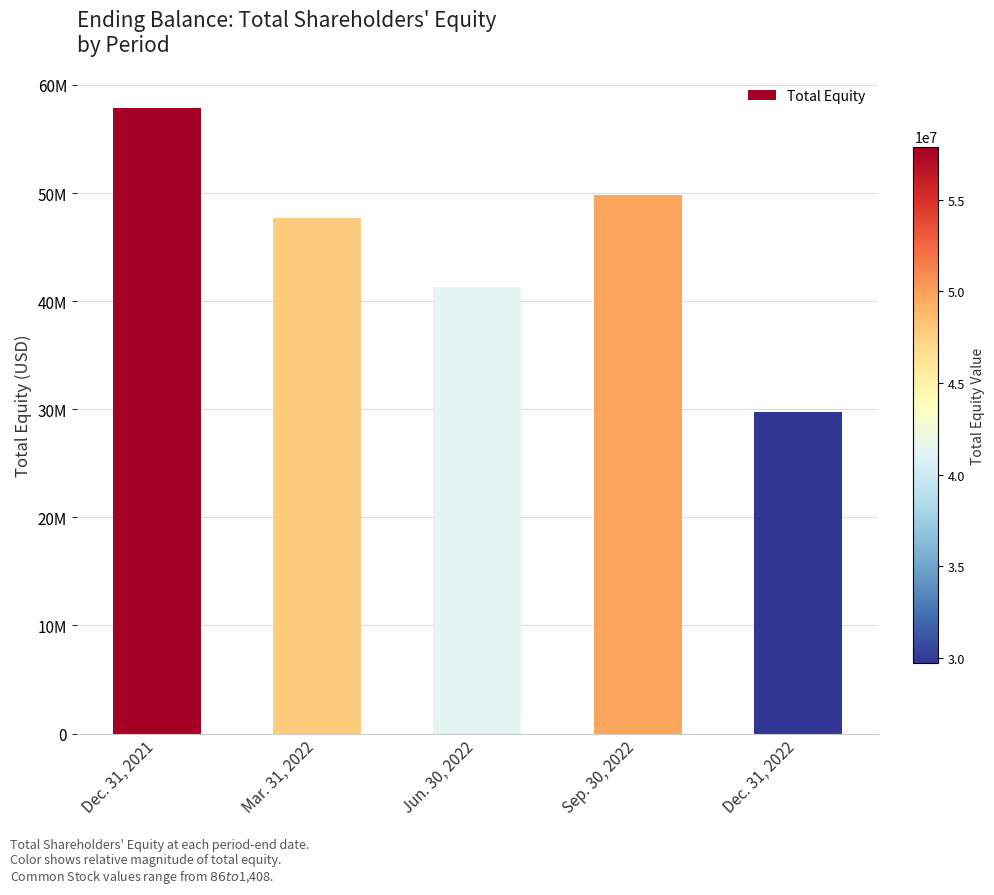

Where does the data first go above 47736991?

Dec. 31, 2021